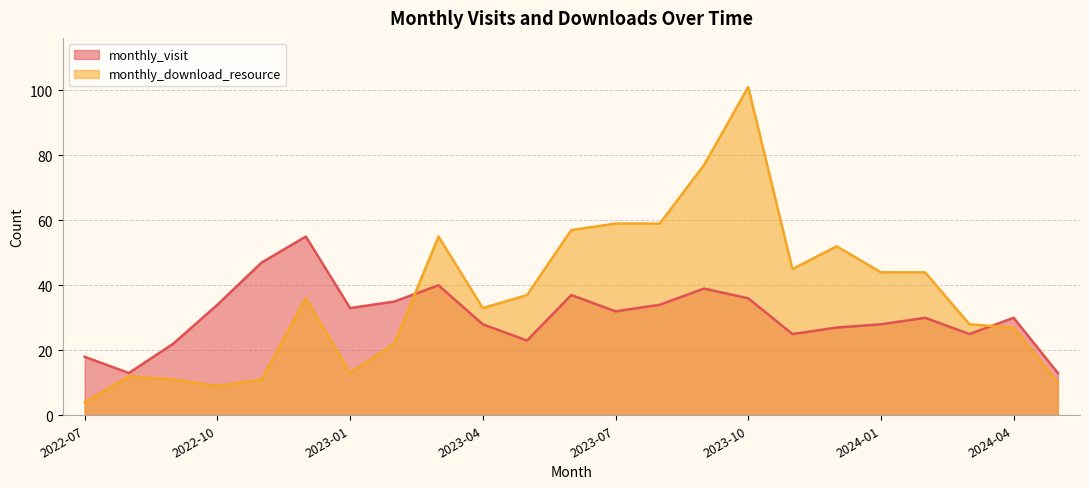

Does the chart display data point markers on the line(s)?

No